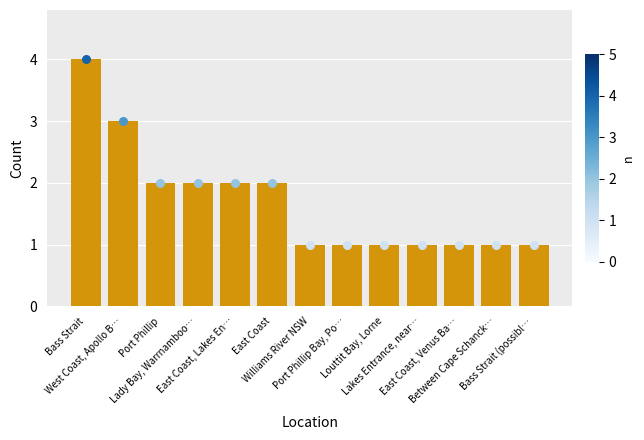

Approximately how many times larger is the value at Lakes Entrance, near… compared to West Coast, Apollo B…?

0.3